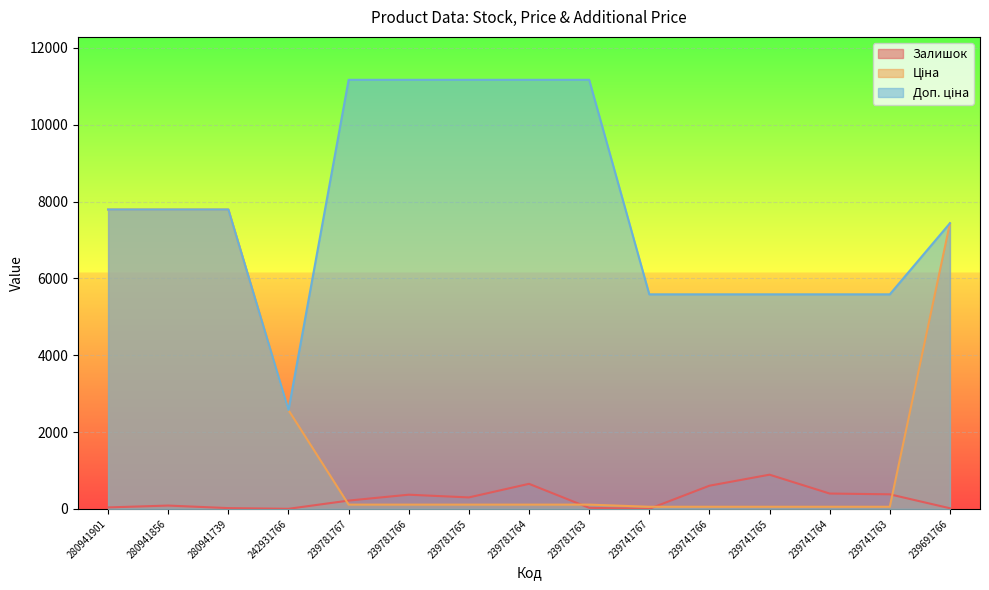

True or false: Доп. ціна and Залишок intersect in this chart.

False